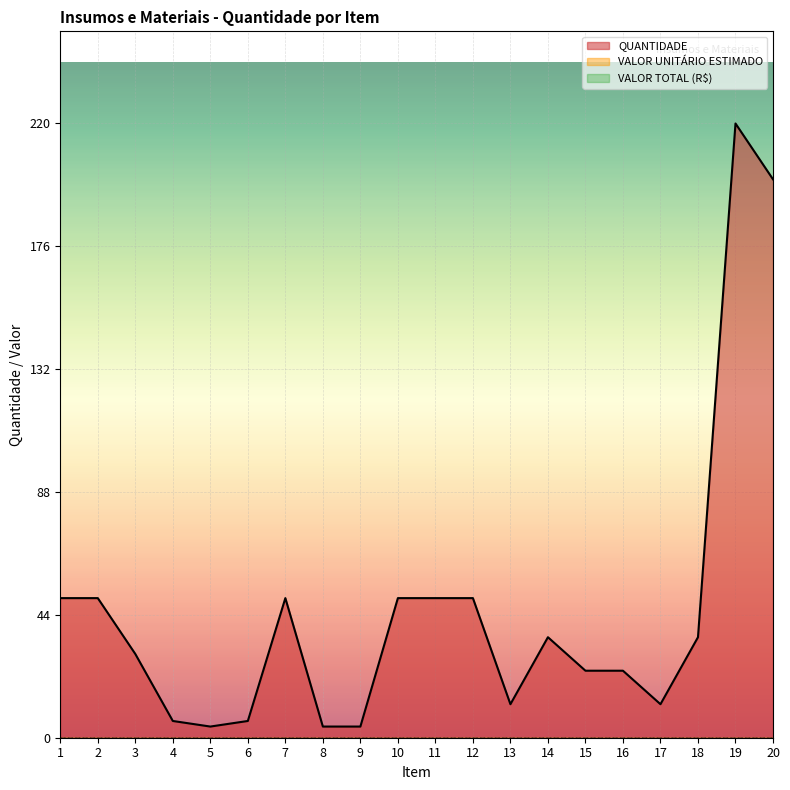

What is the total value across all series at 18?

36